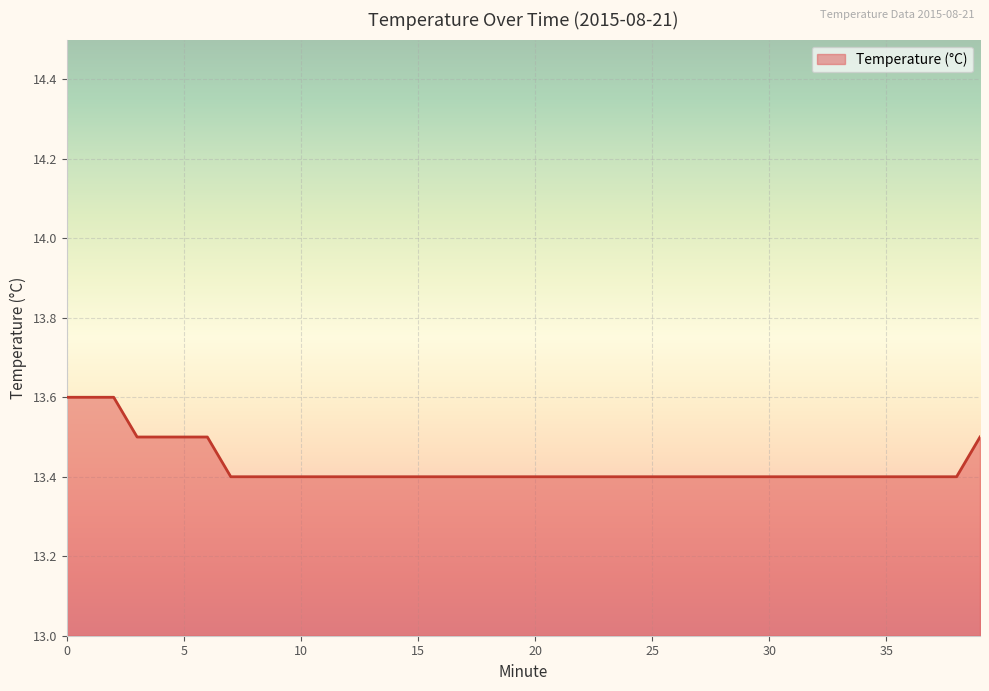

What is the greatest value displayed?

13.6